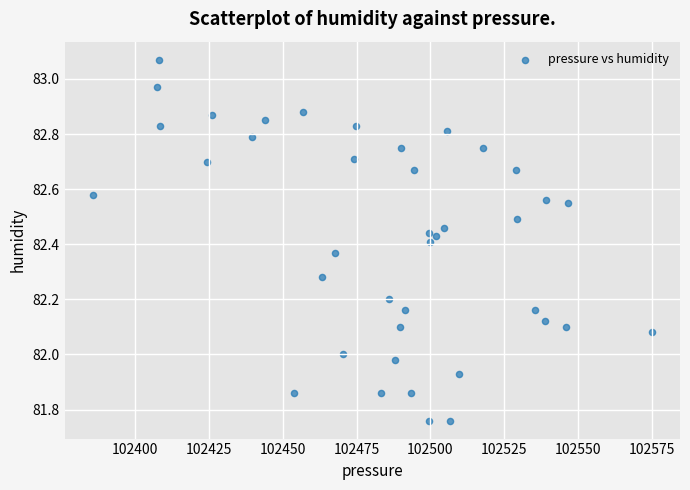

What is the range of Y values (max minus min)?

1.3